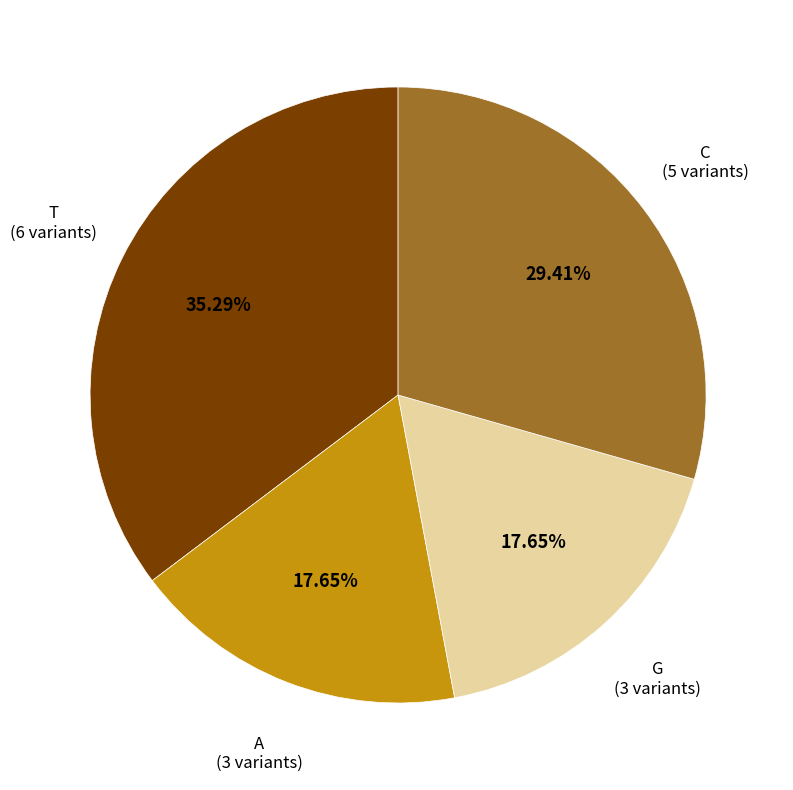

What is the largest slice in the pie chart?

T